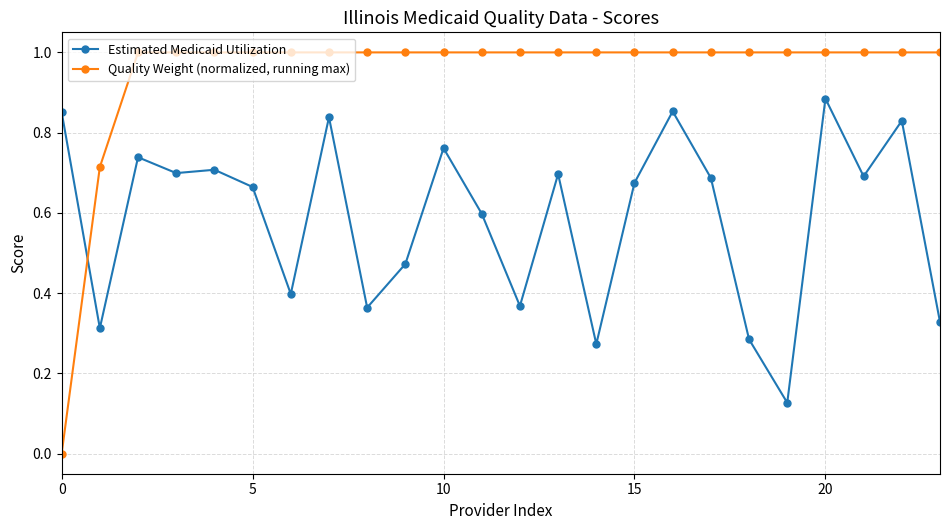

Count the number of data series in this chart.

2